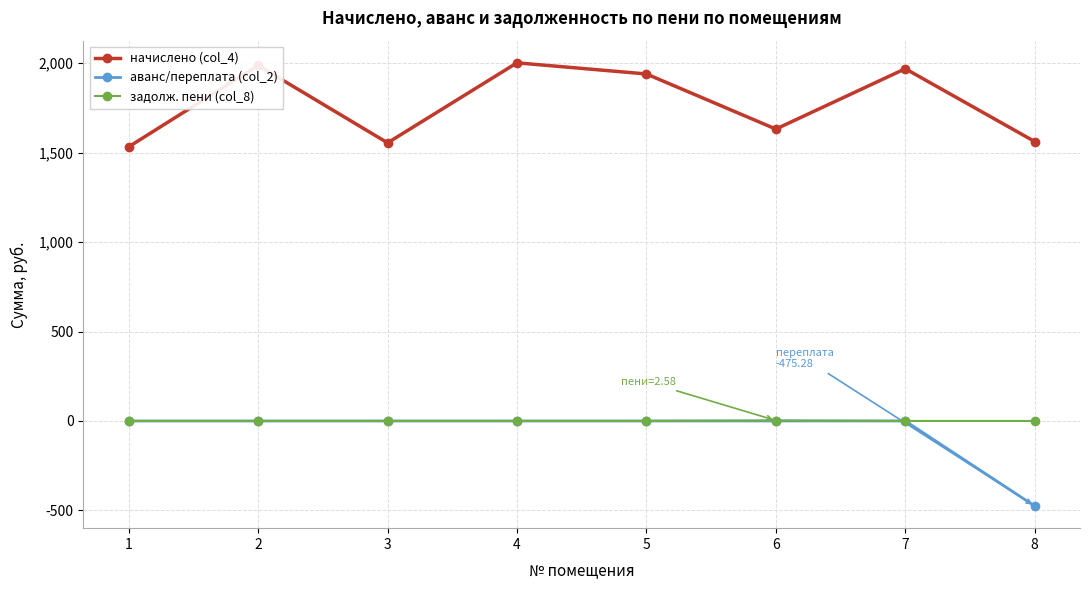

True or false: задолж. пени (col_8) and начислено (col_4) intersect in this chart.

False